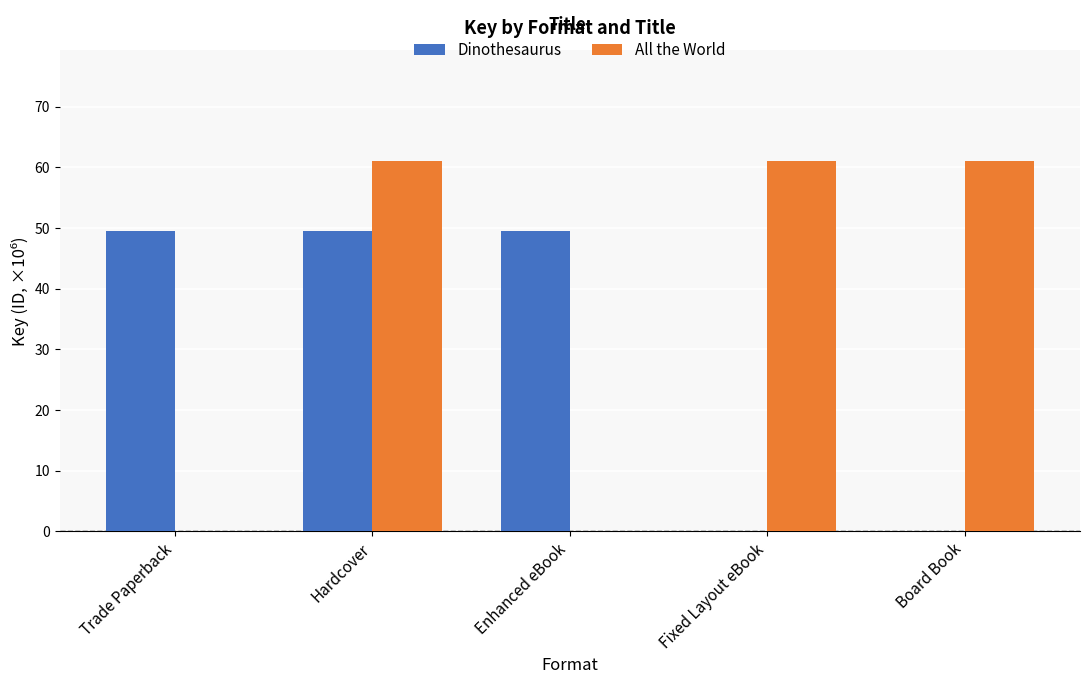

What is the maximum value shown in the chart?

61.0